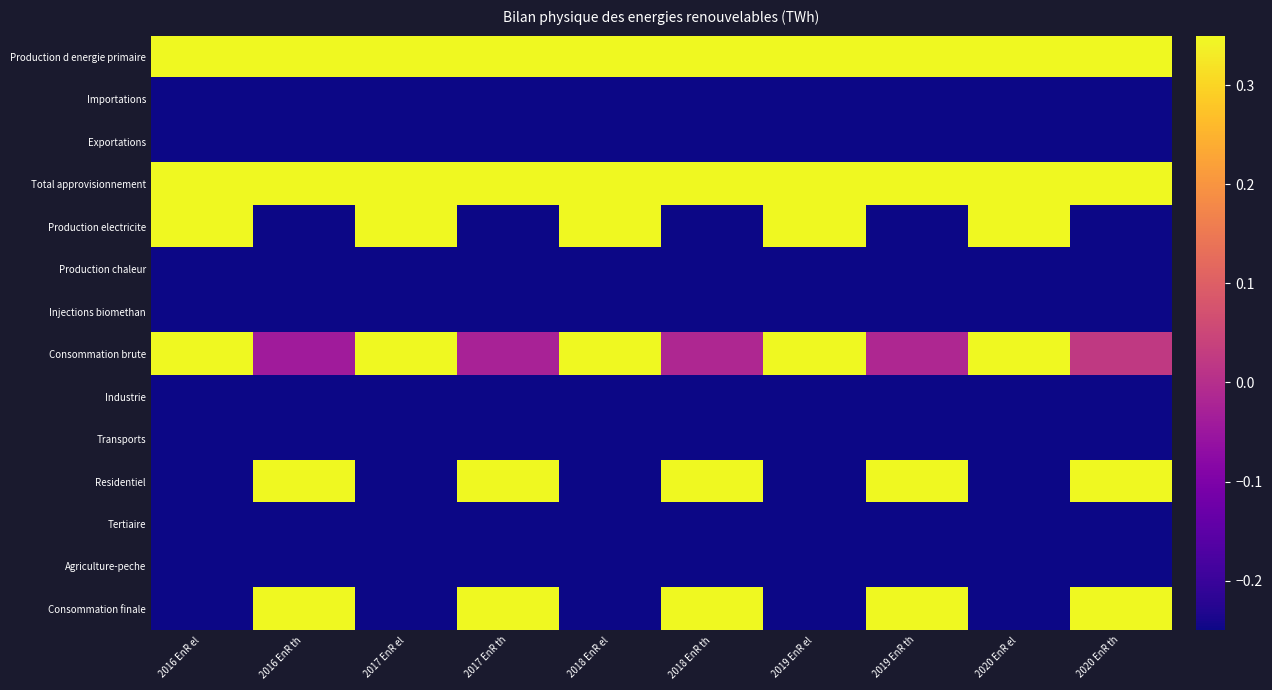

Which has a higher value, 2018 EnR th or 2016 EnR th?

2018 EnR th